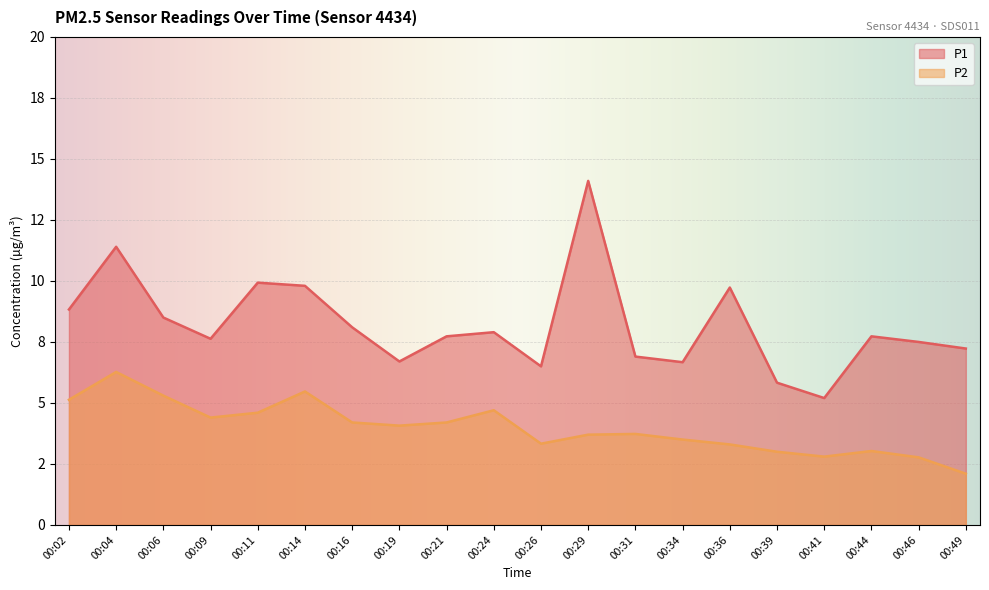

Between 00:09 and 00:26, which series saw the biggest shift?

P1